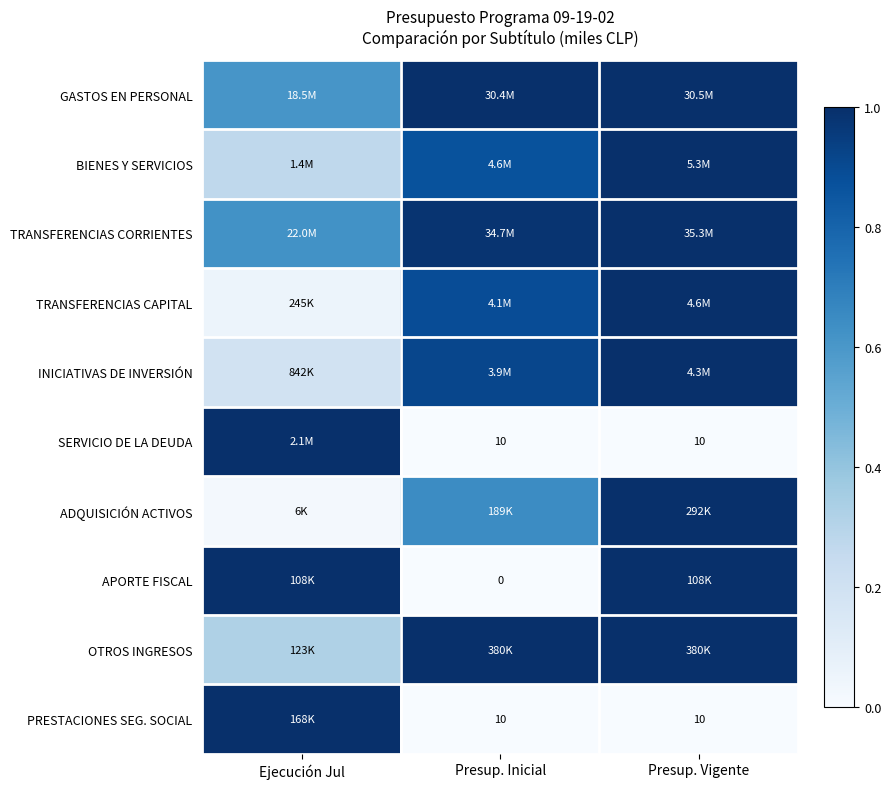

What is the sum of the OTROS INGRESOS values at Presup. Vigente and Ejecución Jul?

1.3